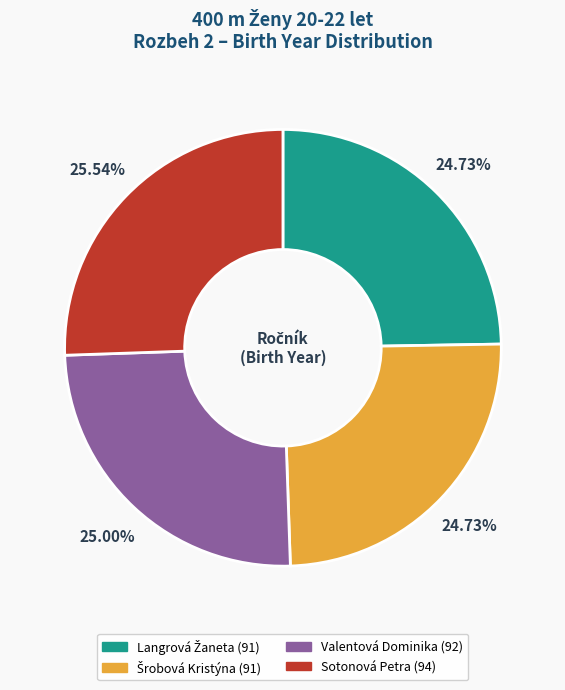

Is the sum of Valentová Dominika (92) and Sotonová Petra (94) greater than half?

Yes